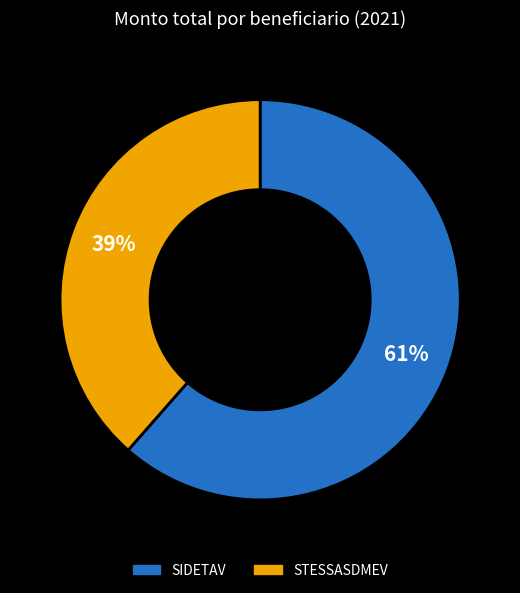

To the nearest percent, what percentage of the pie is SIDETAV?

61%